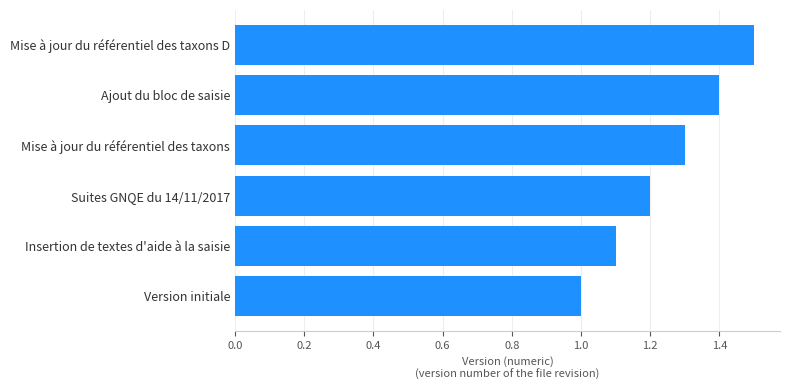

Which has a higher value, Mise à jour du référentiel des taxons or Ajout du bloc de saisie?

Ajout du bloc de saisie